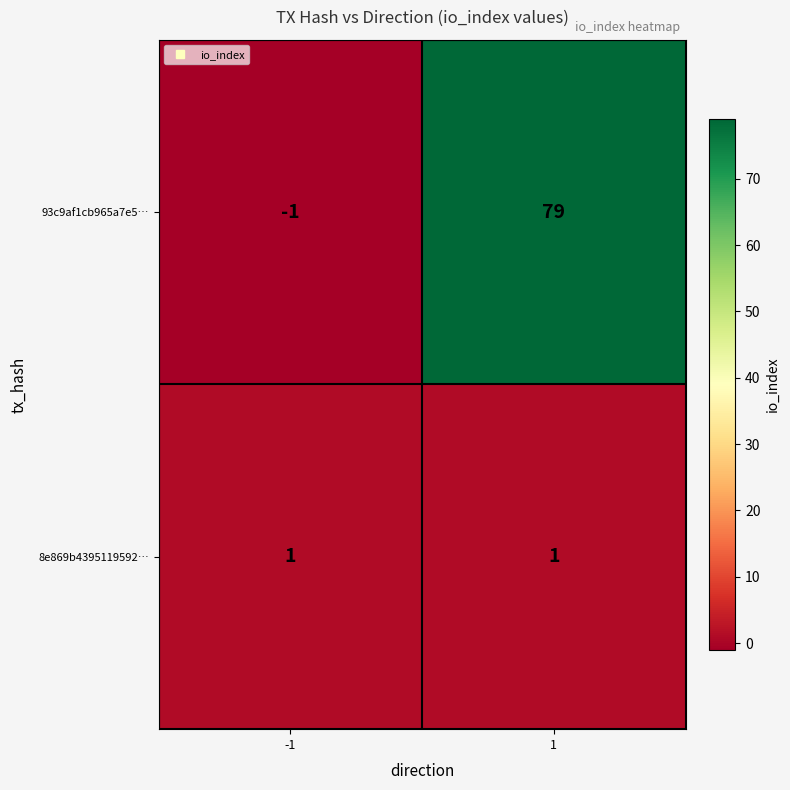

What is the minimum value shown in the chart?

-1